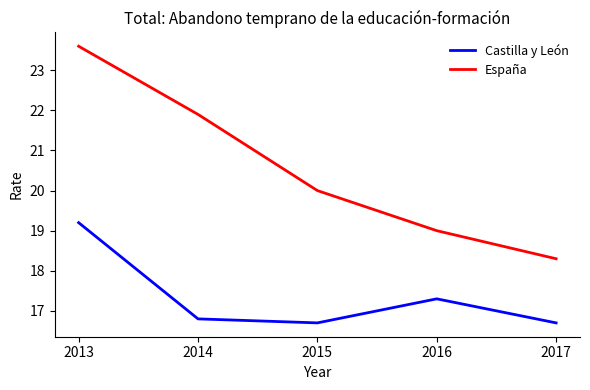

Which category has the lowest value in the España series?

2017